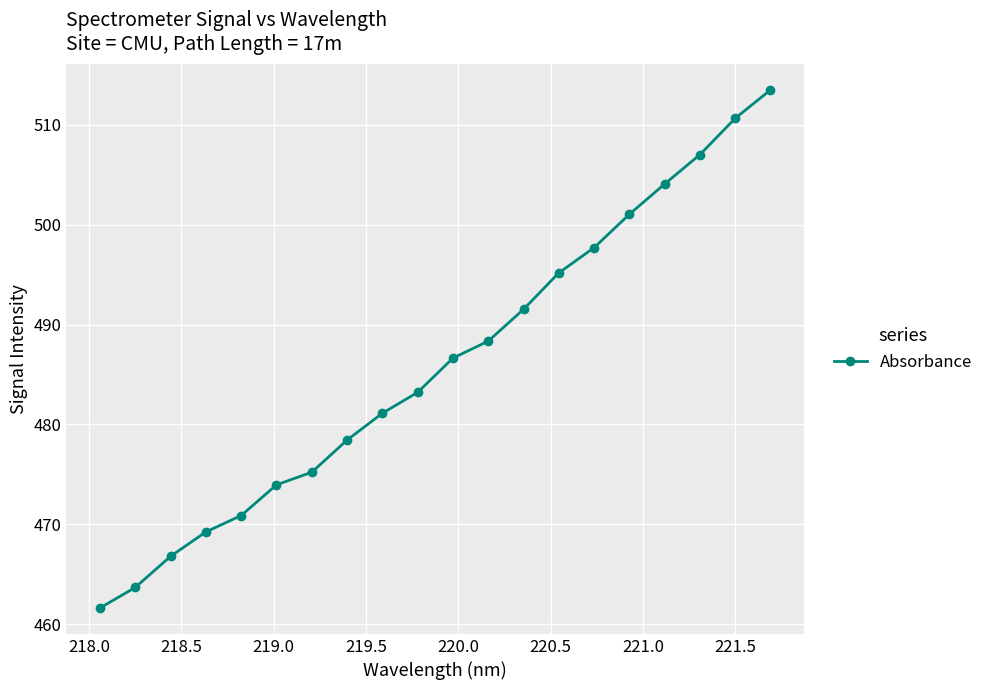

What is the value of the 10th point from the left?

483.2